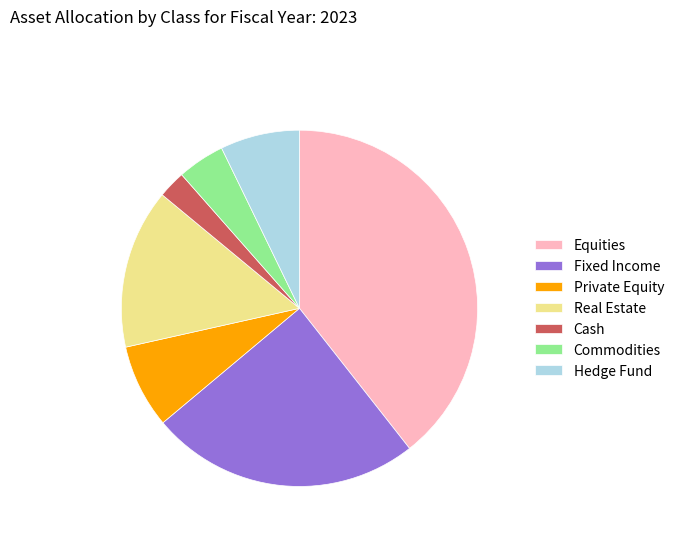

Does Equities account for over 50% of the chart?

No